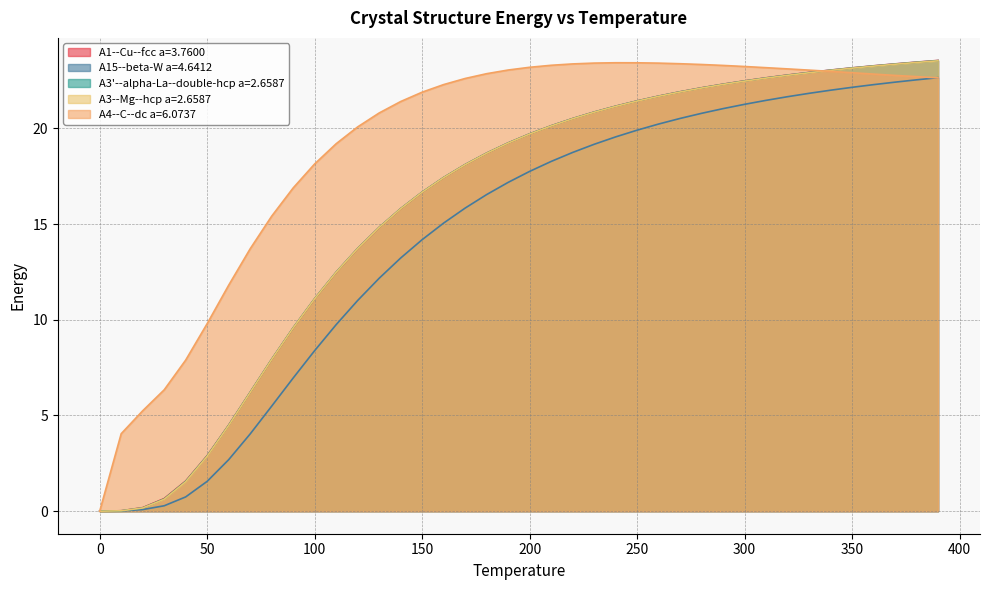

What is the label of the 20th point from the left?

190.0